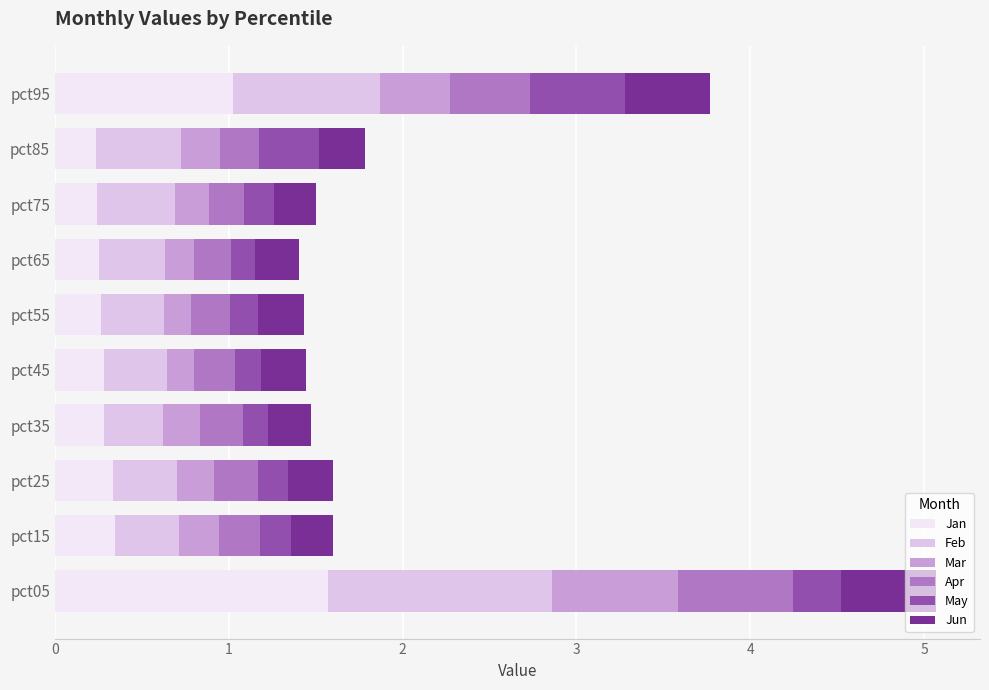

At which category is the sum across all series the highest?

pct05